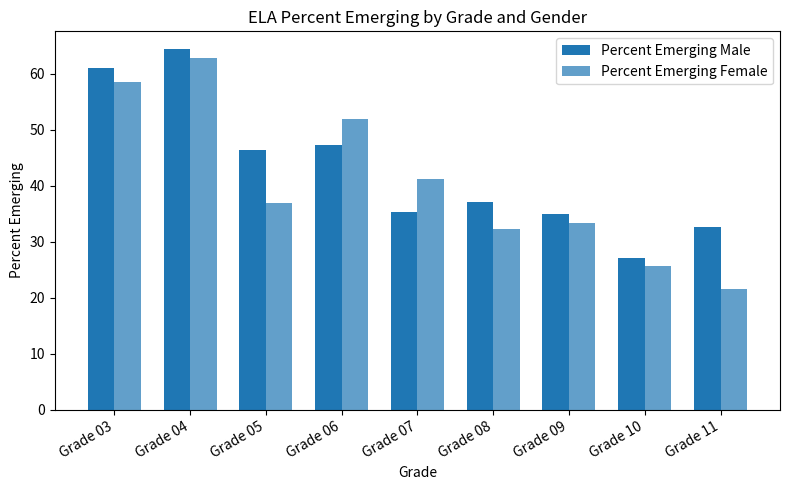

List the labels in order of Percent Emerging Male value, largest first.

Grade 04, Grade 03, Grade 06, Grade 05, Grade 08, Grade 07, Grade 09, Grade 11, Grade 10